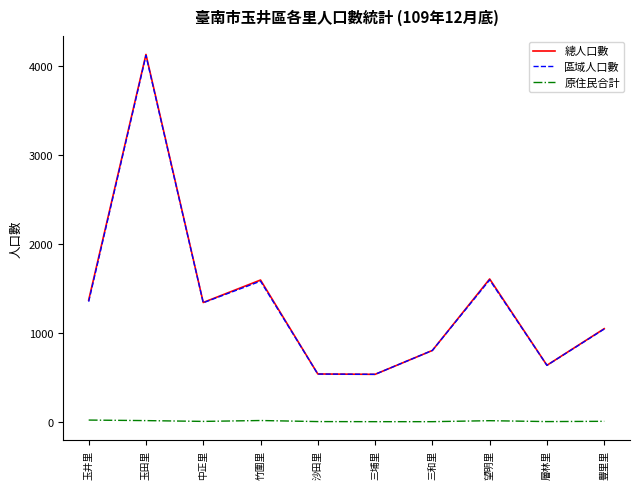

How many lines are shown in the chart?

3